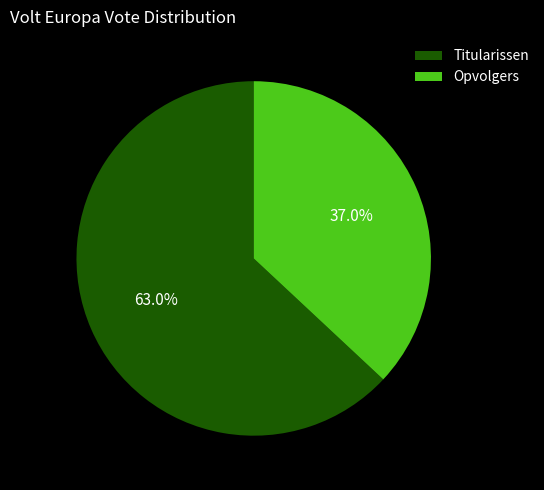

Which slice is the smallest?

Opvolgers